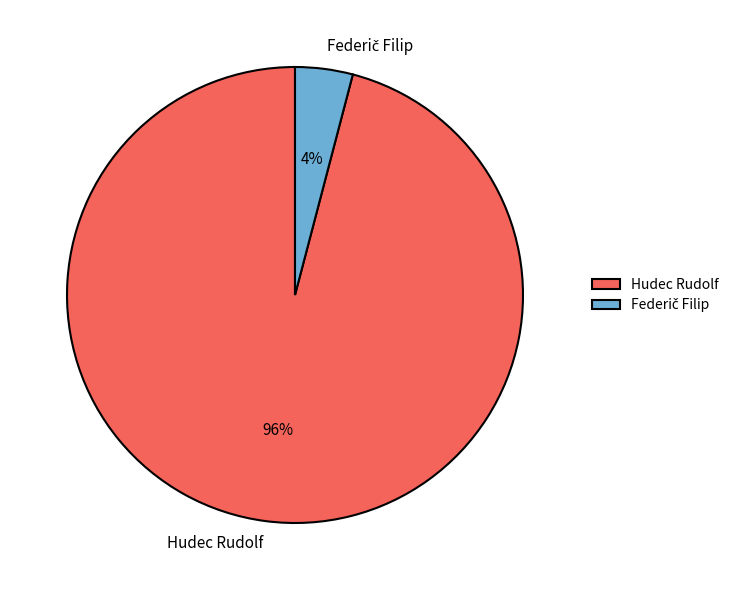

Count the number of slices in the pie.

2